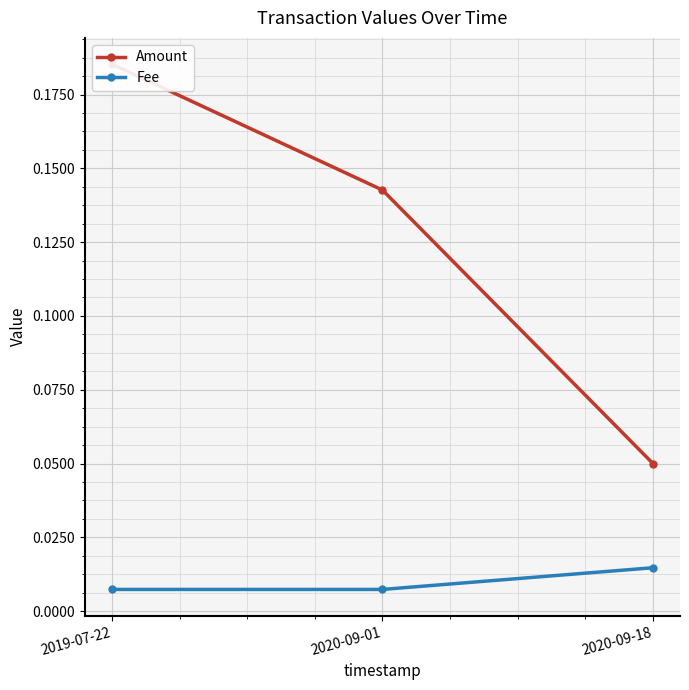

Where is Amount nearest to the value 0?

2020-09-18